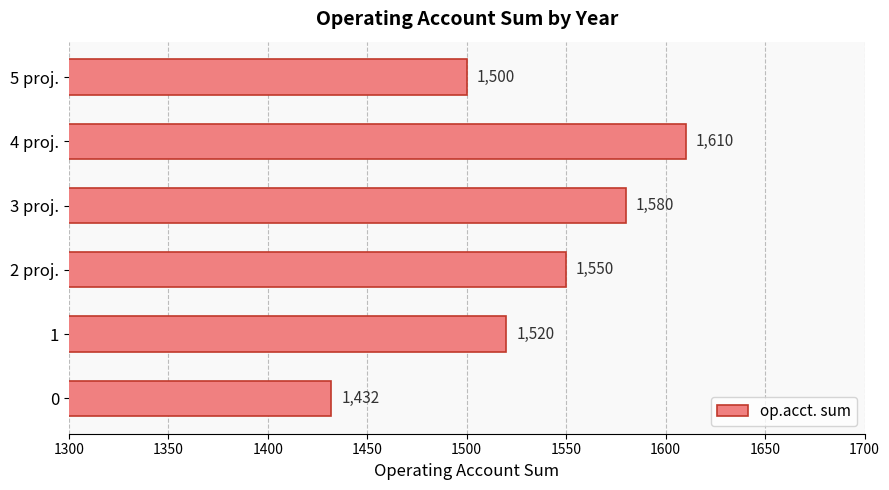

Rank the categories by value from highest to lowest.

4 proj., 3 proj., 2 proj., 1, 5 proj., 0